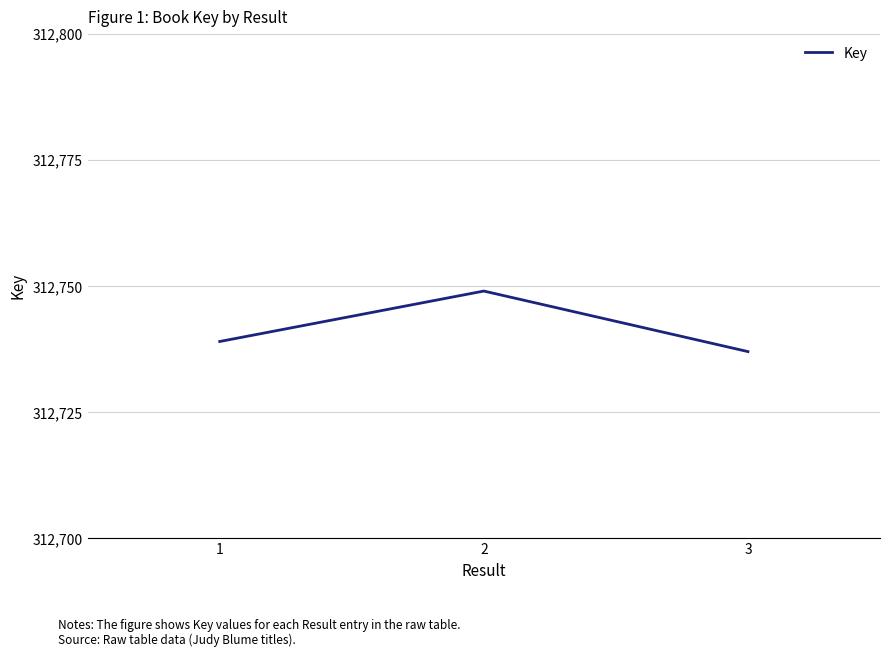

What is the change in value from 2 to 3?

-12